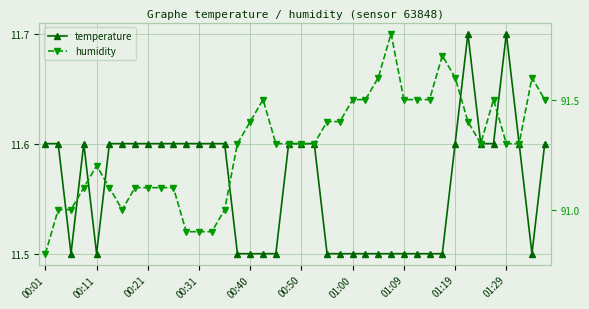

Rank the series by their maximum value, from lowest to highest.

temperature, humidity